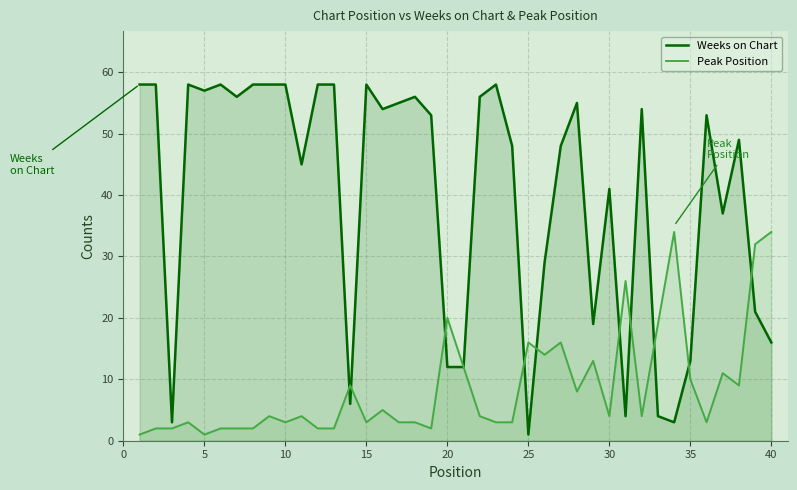

What is the difference between the second highest and second lowest values in the Weeks on Chart series?

55